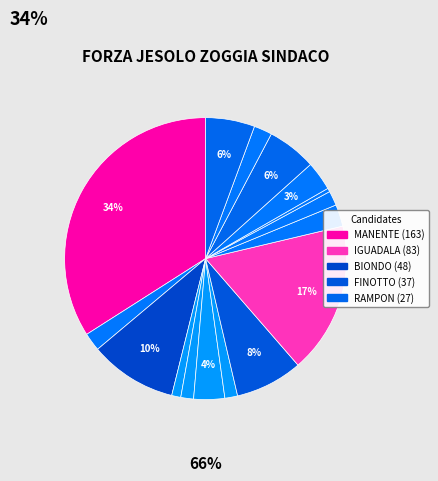

How many slices are in this pie chart?

16